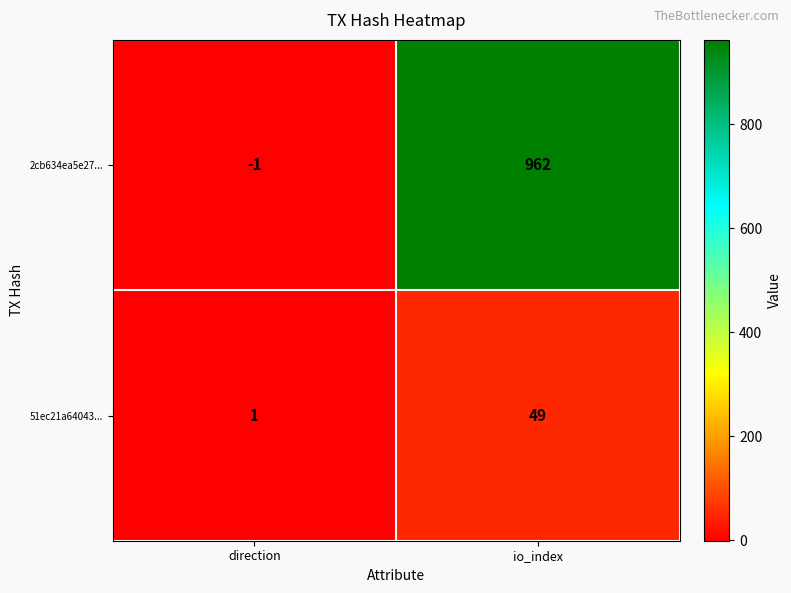

At which label is 2cb634ea5e27... closest to 480?

direction